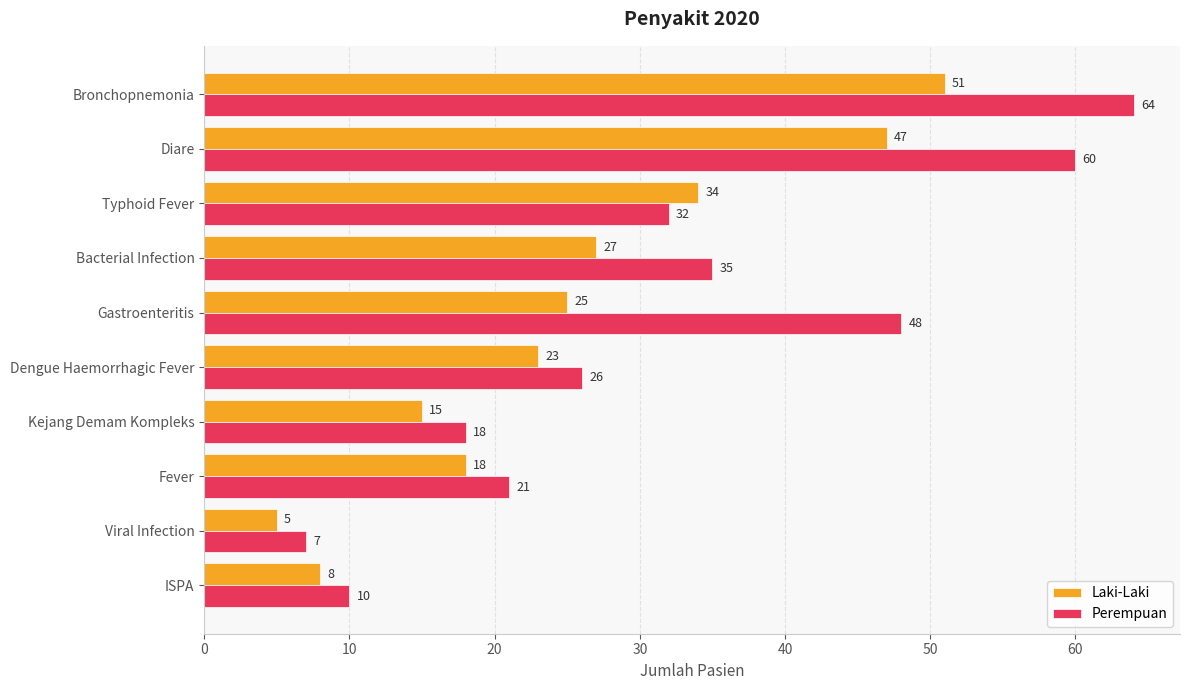

Which series has the widest spread of values?

Perempuan